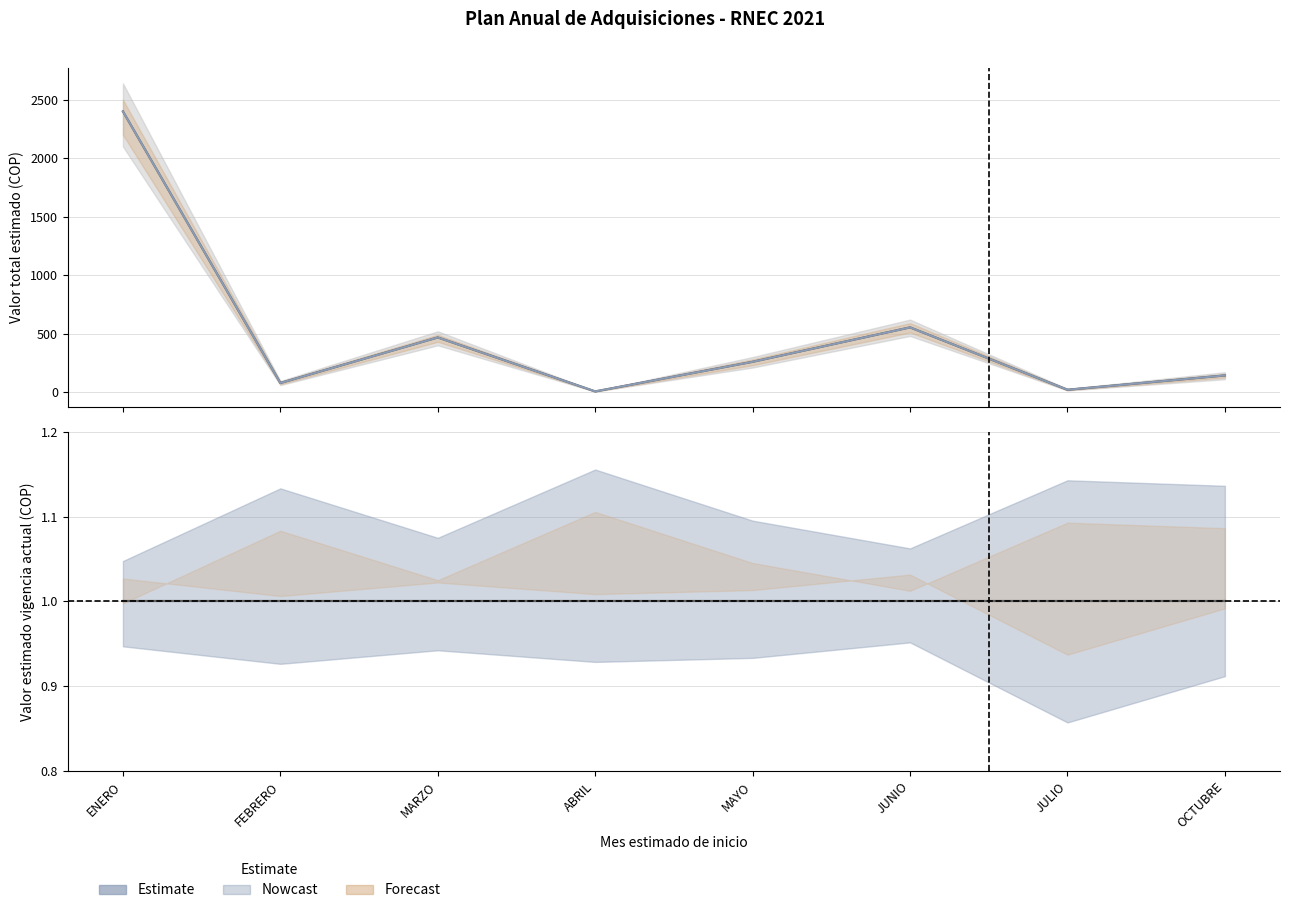

True or false: Ratio vigencia/total and Valor vigencia actual intersect in this chart.

False